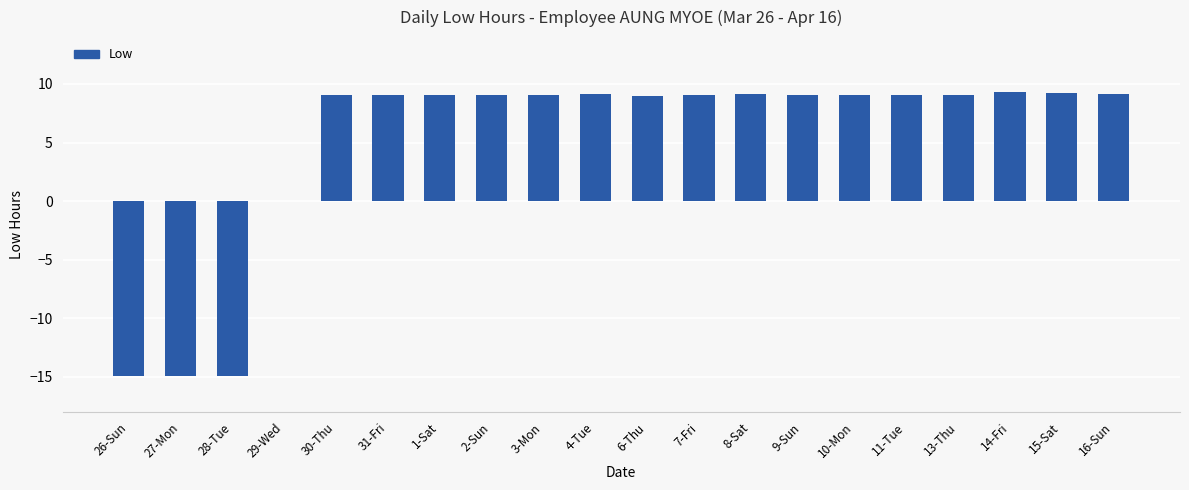

What is the change in value from 29-Wed to 10-Mon?

+9.1